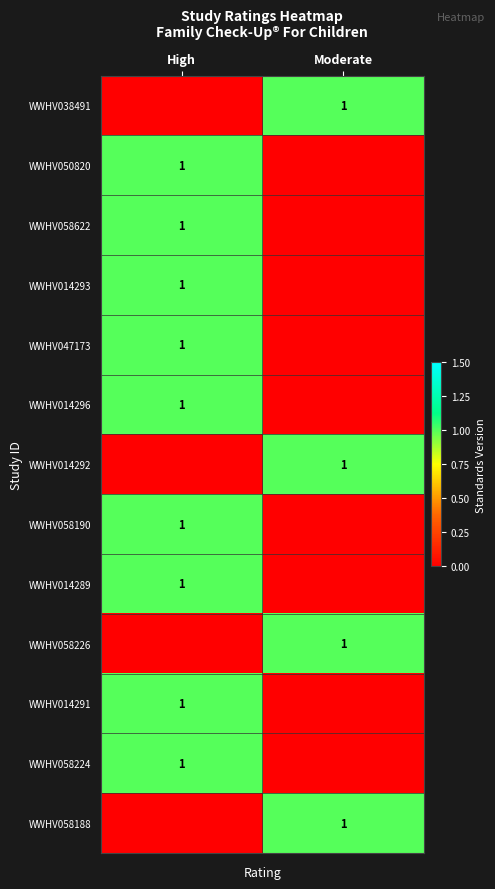

True or false: WWHV014291 has a value of 1 at High.

True